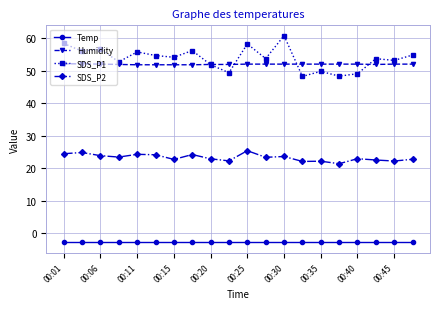

Rank the series by their maximum value, from lowest to highest.

Temp, SDS_P2, Humidity, SDS_P1